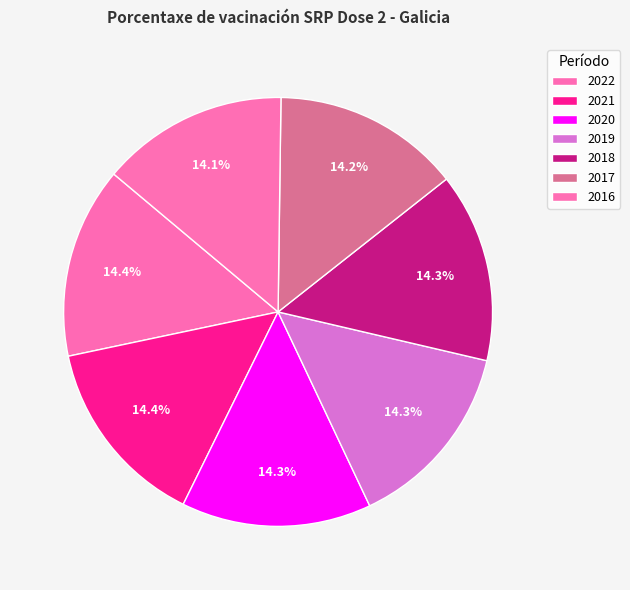

Does 2022 account for over 50% of the chart?

No